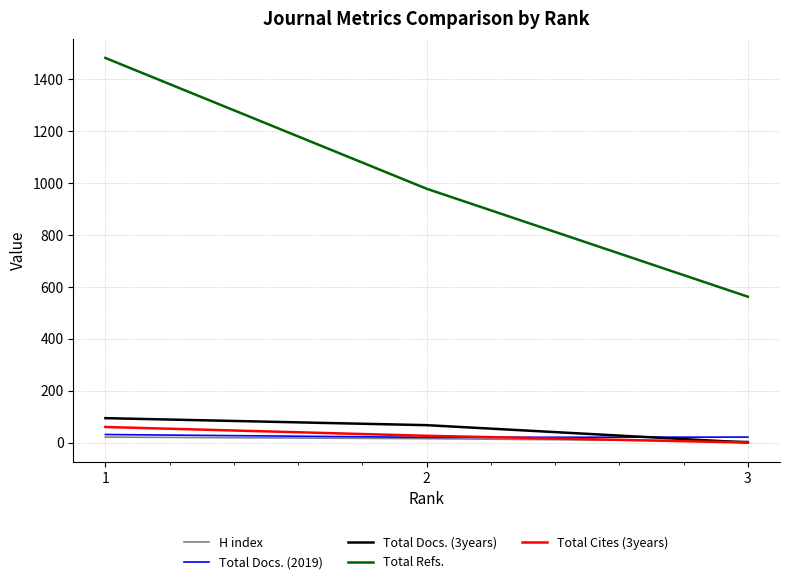

What is the highest value of the Total Refs. series?

1482